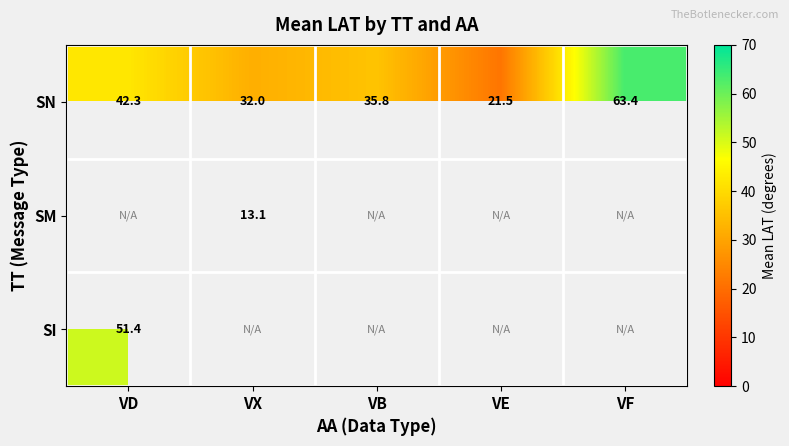

Where is SN nearest to the value 42?

VD